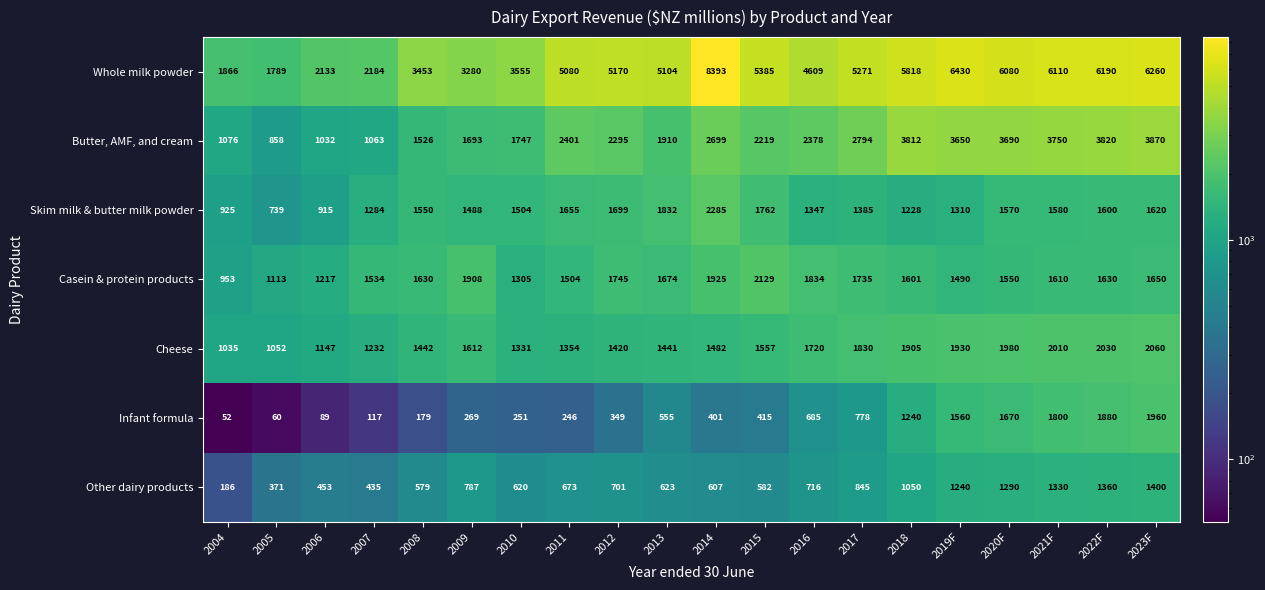

How many categories are shown in the chart?

20